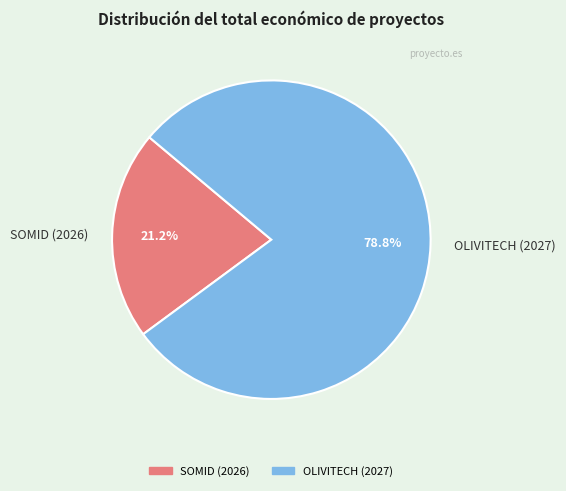

Which slice is the smallest?

SOMID (2026)